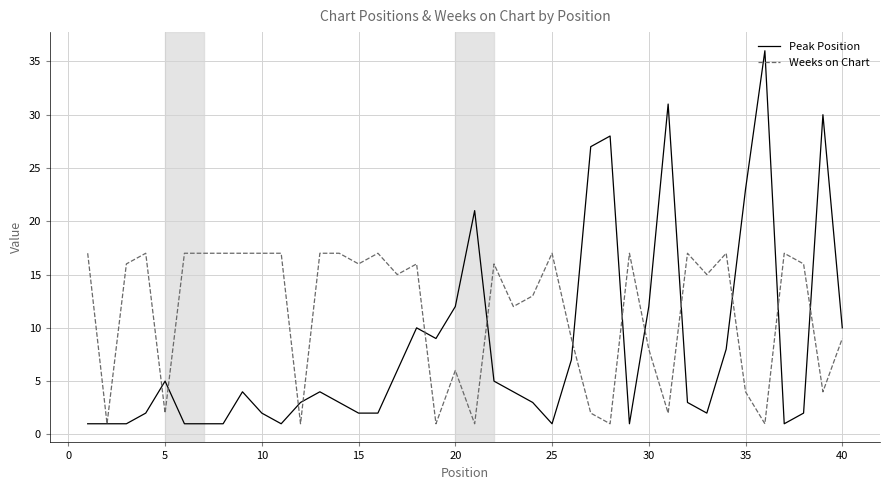

What are all the series names shown in the legend?

Peak Position, Weeks on Chart